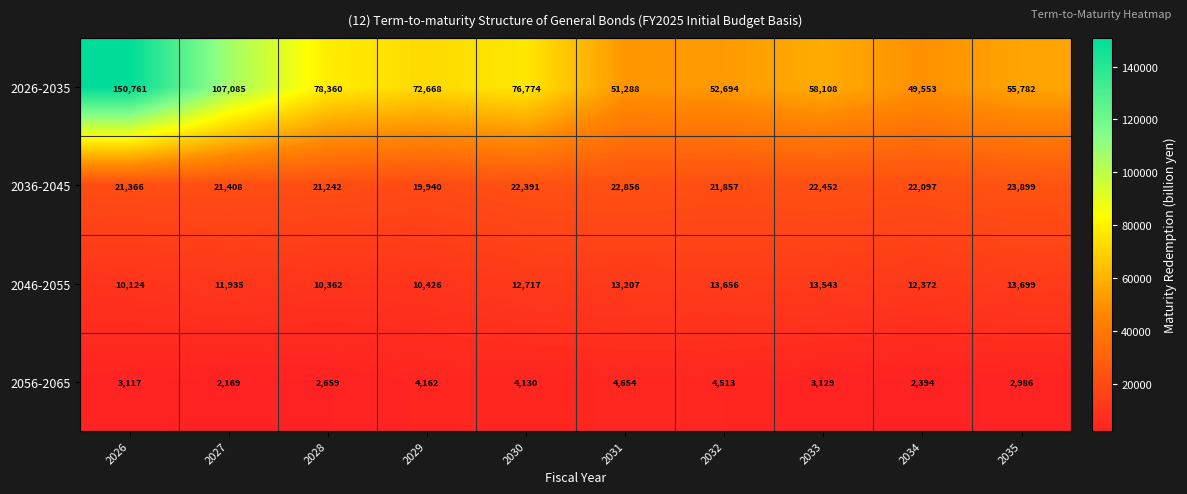

Is it true that 2046-2055 equals 11935 at 2027?

True